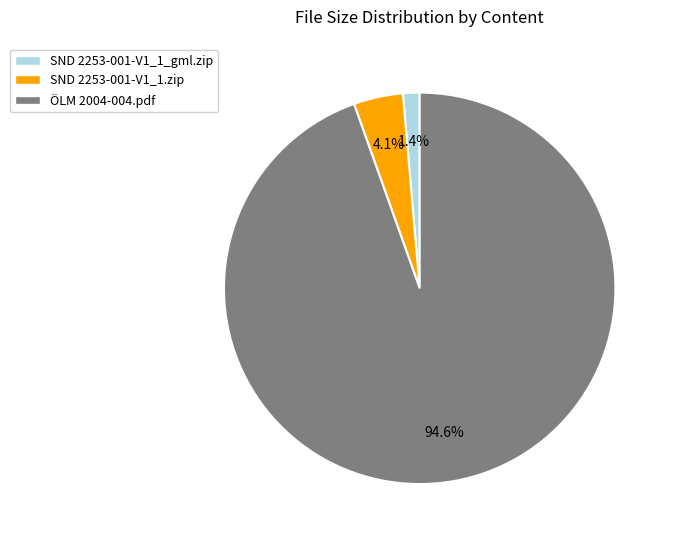

What is the majority slice?

ÖLM 2004-004.pdf